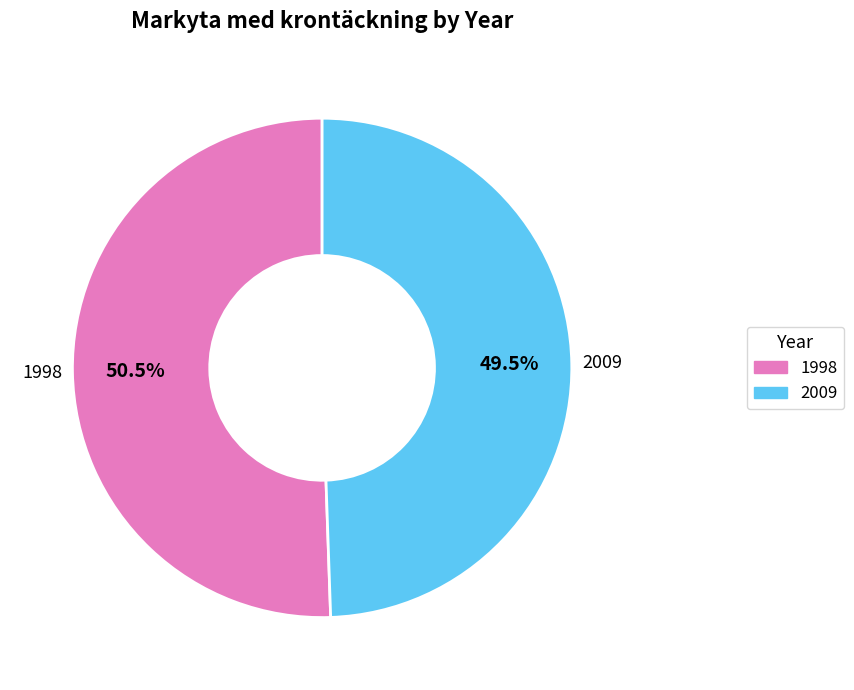

Is the sum of 1998 and 2009 greater than half?

Yes